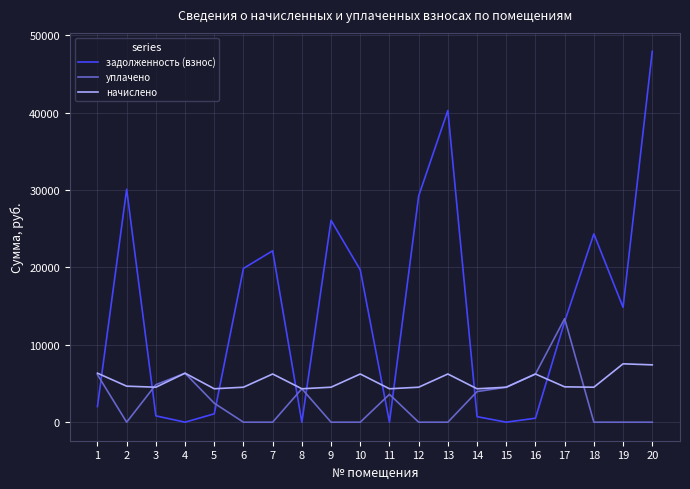

The value of задолженность (взнос) at 17 is 7800.6. True or false?

False